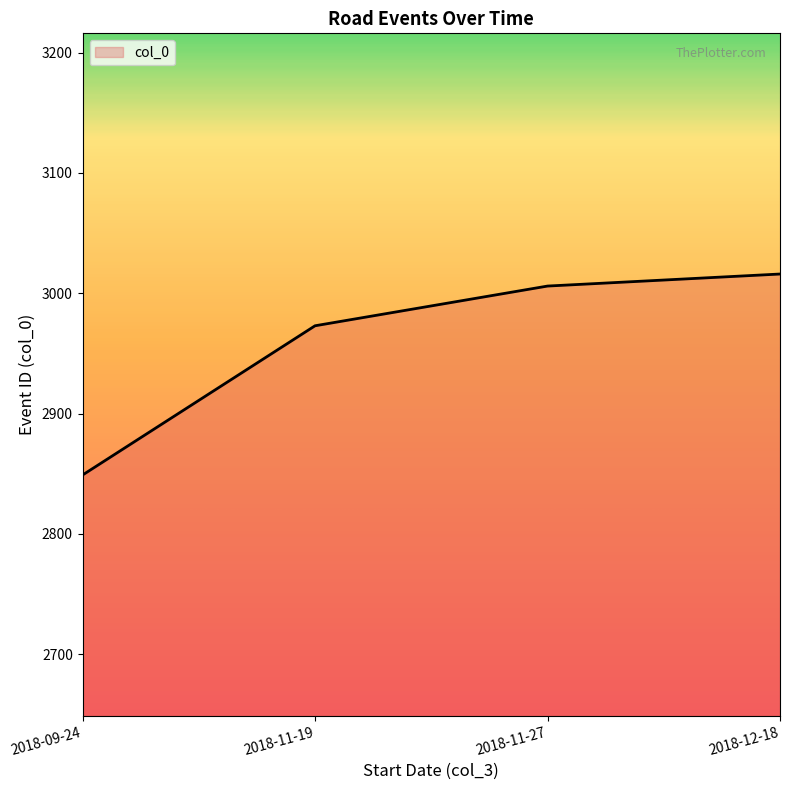

The value at 2018-11-27 is 4847. True or false?

False